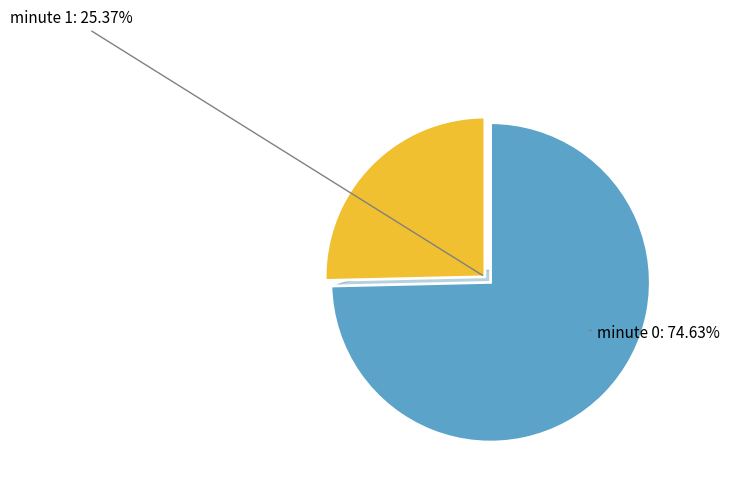

Is 22 the majority of the pie?

No